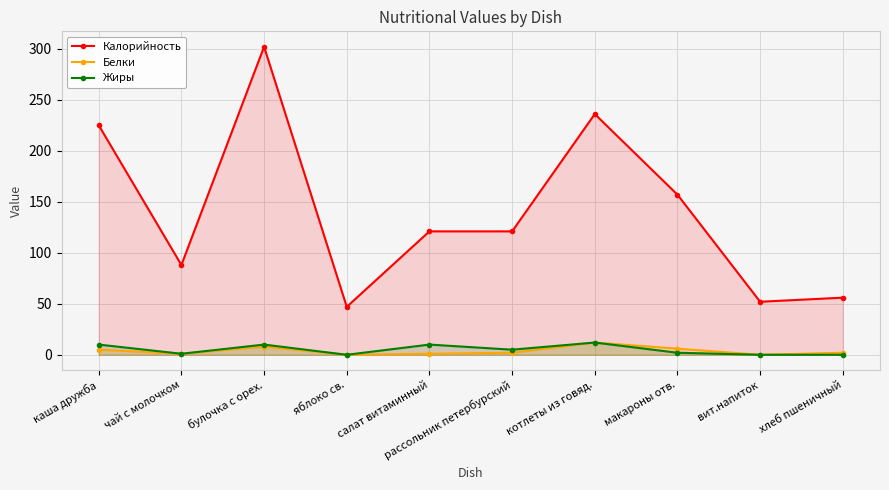

Where does the Калорийность series first go above 121?

каша дружба